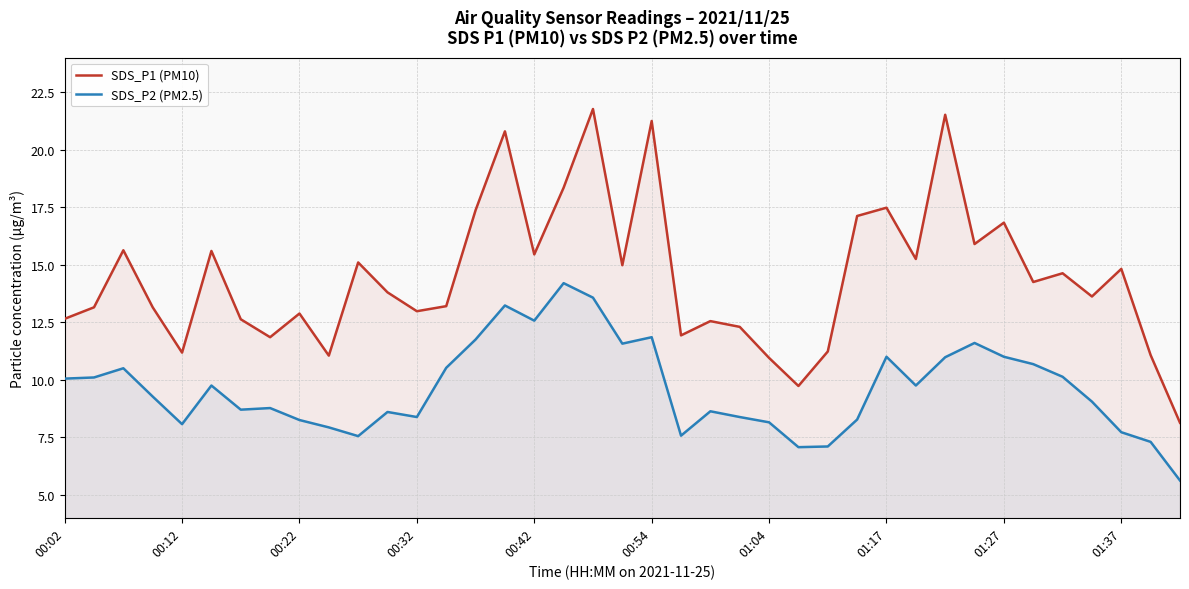

True or false: SDS_P2 (PM2.5) and SDS_P1 (PM10) intersect in this chart.

False